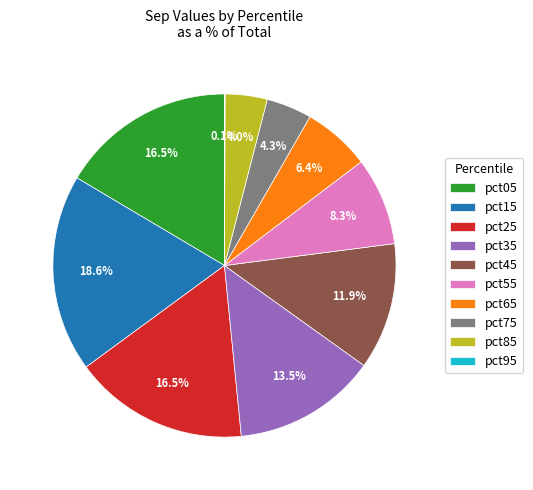

Which category has the biggest portion of the pie?

pct15